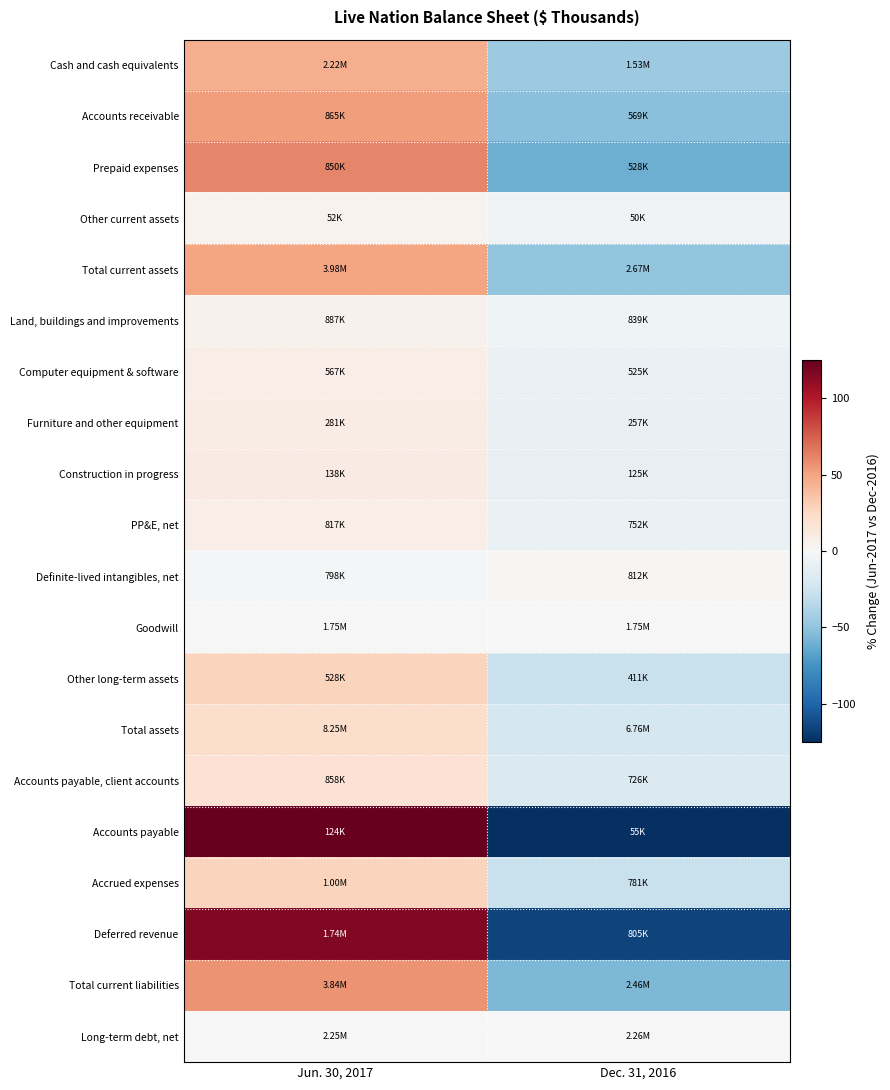

Reading left to right, extract all data points from this chart.

Cash and cash equivalents: Jun. 30, 2017=45.2	Dec. 31, 2016=-45.2
Accounts receivable: Jun. 30, 2017=52.1	Dec. 31, 2016=-52.1
Prepaid expenses: Jun. 30, 2017=61.0	Dec. 31, 2016=-61.0
Other current assets: Jun. 30, 2017=4.5	Dec. 31, 2016=-4.5
Total current assets: Jun. 30, 2017=49.0	Dec. 31, 2016=-49.0
Land, buildings and improvements: Jun. 30, 2017=5.8	Dec. 31, 2016=-5.8
Computer equipment & software: Jun. 30, 2017=8.0	Dec. 31, 2016=-8.0
Furniture and other equipment: Jun. 30, 2017=9.6	Dec. 31, 2016=-9.6
Construction in progress: Jun. 30, 2017=10.2	Dec. 31, 2016=-10.2
PP&E, net: Jun. 30, 2017=8.8	Dec. 31, 2016=-8.8
Definite-lived intangibles, net: Jun. 30, 2017=-1.7	Dec. 31, 2016=1.7
Goodwill: Jun. 30, 2017=0.5	Dec. 31, 2016=-0.5
Other long-term assets: Jun. 30, 2017=28.3	Dec. 31, 2016=-28.3
Total assets: Jun. 30, 2017=22.0	Dec. 31, 2016=-22.0
Accounts payable, client accounts: Jun. 30, 2017=18.1	Dec. 31, 2016=-18.1
Accounts payable: Jun. 30, 2017=125.2	Dec. 31, 2016=-125.2
Accrued expenses: Jun. 30, 2017=28.1	Dec. 31, 2016=-28.1
Deferred revenue: Jun. 30, 2017=115.8	Dec. 31, 2016=-115.8
Total current liabilities: Jun. 30, 2017=55.9	Dec. 31, 2016=-55.9
Long-term debt, net: Jun. 30, 2017=-0.5	Dec. 31, 2016=0.5